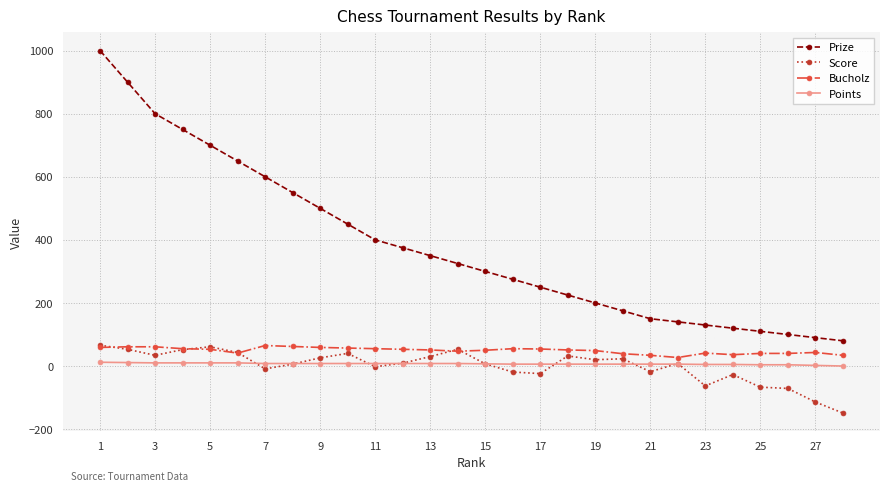

Which series has the largest total across all categories?

Prize